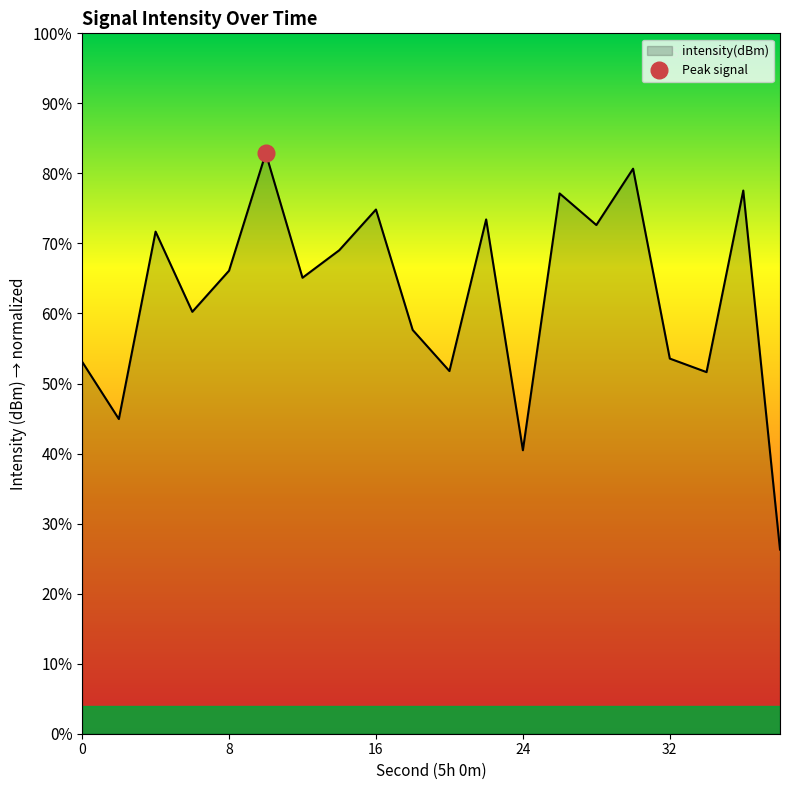

How many points are higher than both their immediate neighbors (excluding endpoints)?

7